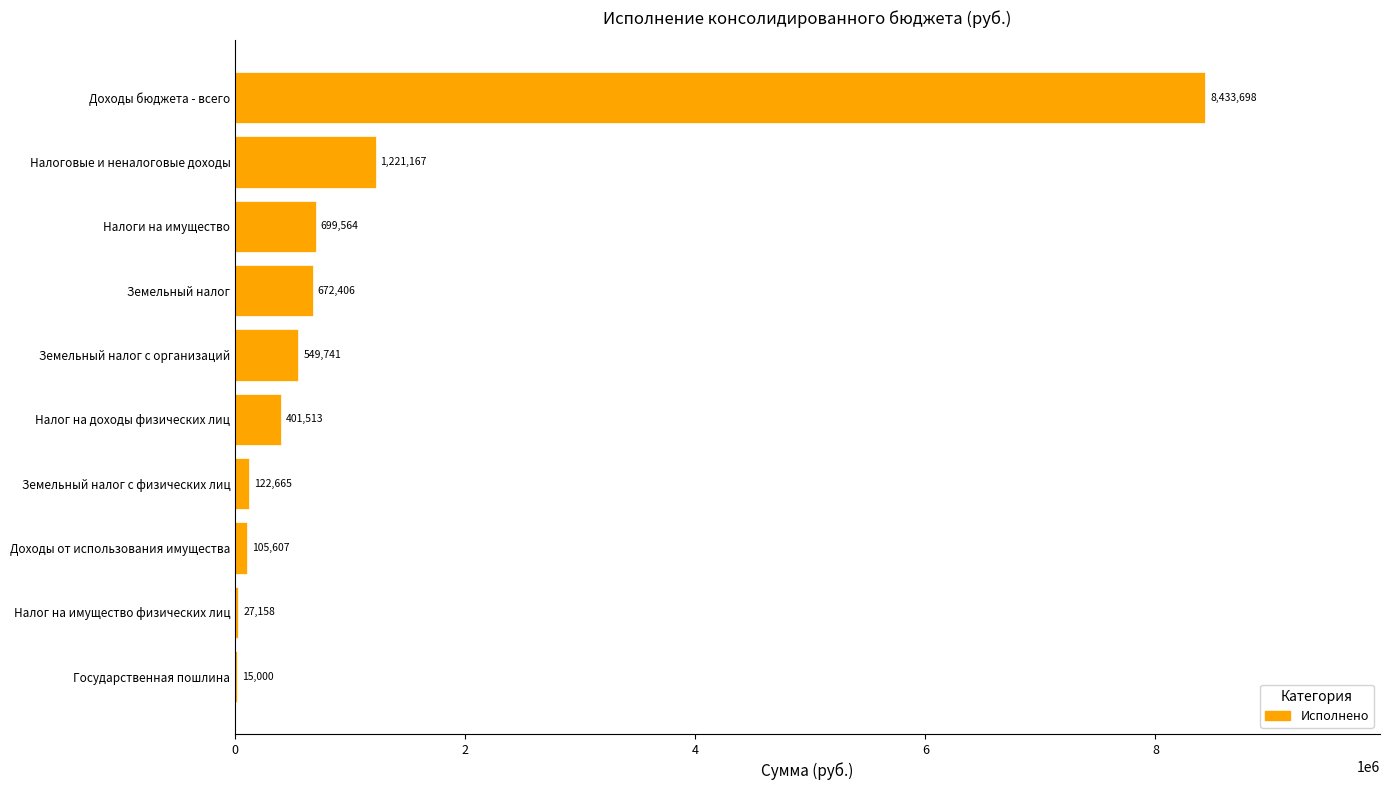

True or false: the data shows 1770791.7 at Налоговые и неналоговые доходы.

False